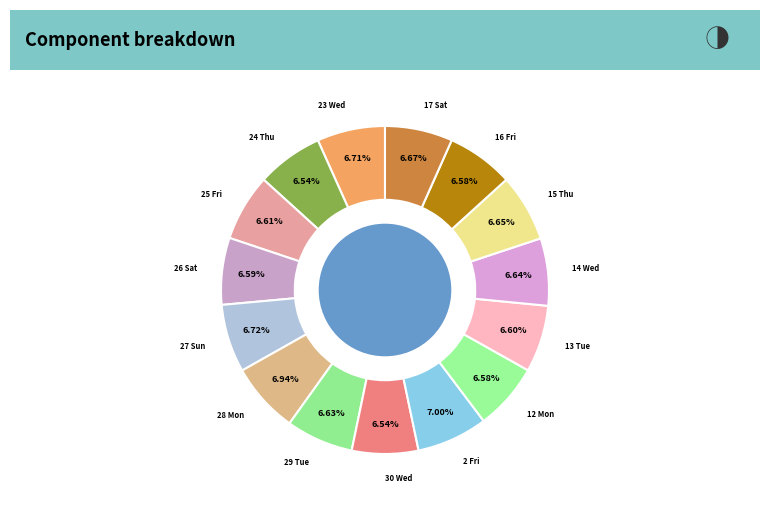

How many slices are in this pie chart?

15